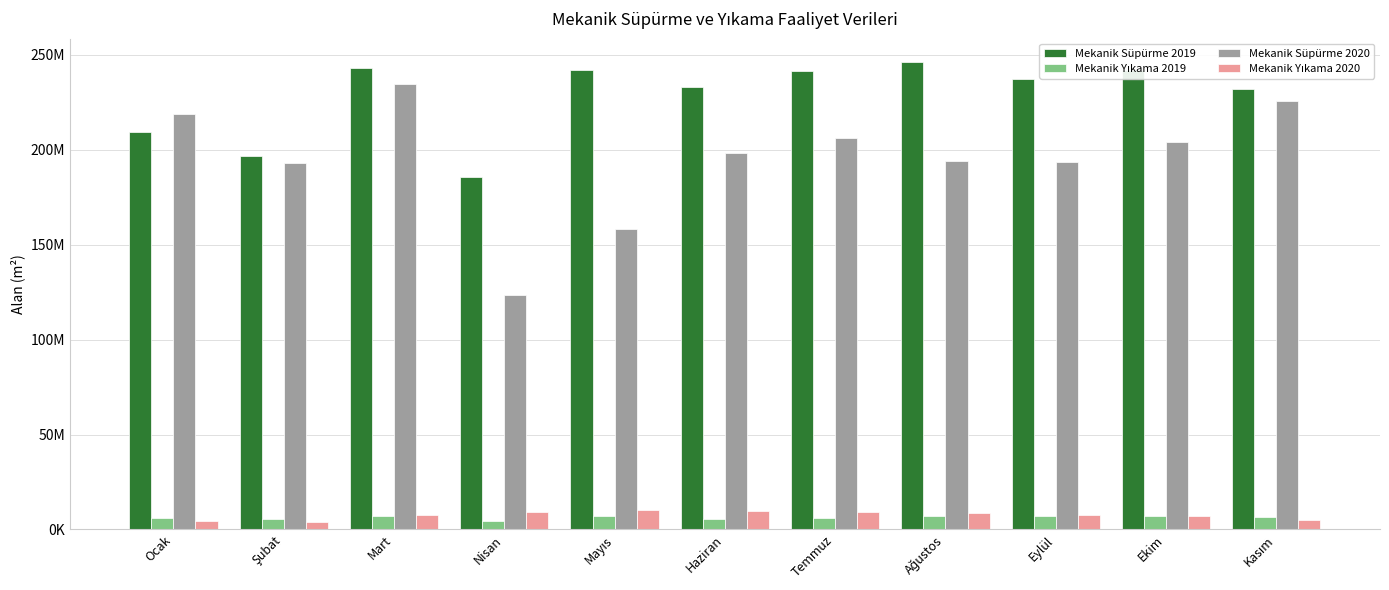

Reading left to right, transcribe all the data shown in this chart.

Mekanik Süpürme 2019: Ocak=209404297.0	Şubat=196681490.0	Mart=242956777.0	Nisan=185932885.0	Mayıs=242301360.5	Haziran=232910160.0	Temmuz=241711197.0	Ağustos=246245686.0	Eylül=237147733.0	Ekim=242085479.0	Kasım=231839900.0
Mekanik Yıkama 2019: Ocak=5930000.0	Şubat=5680000.0	Mart=7180000.0	Nisan=4710000.0	Mayıs=7010000.0	Haziran=5670000.0	Temmuz=6130000.0	Ağustos=6850000.0	Eylül=6990000.0	Ekim=7070000.0	Kasım=6300000.0
Mekanik Süpürme 2020: Ocak=219085693.0	Şubat=193228948.0	Mart=234769312.0	Nisan=123605433.5	Mayıs=158333053.0	Haziran=198105536.0	Temmuz=206318751.0	Ağustos=193977144.0	Eylül=193740096.0	Ekim=204143787.0	Kasım=225752174.0
Mekanik Yıkama 2020: Ocak=4280000.0	Şubat=4110000.0	Mart=7480000.0	Nisan=9150000.0	Mayıs=10140000.0	Haziran=9820000.0	Temmuz=9390000.0	Ağustos=8610000.0	Eylül=7520000.0	Ekim=6930000.0	Kasım=5230000.0